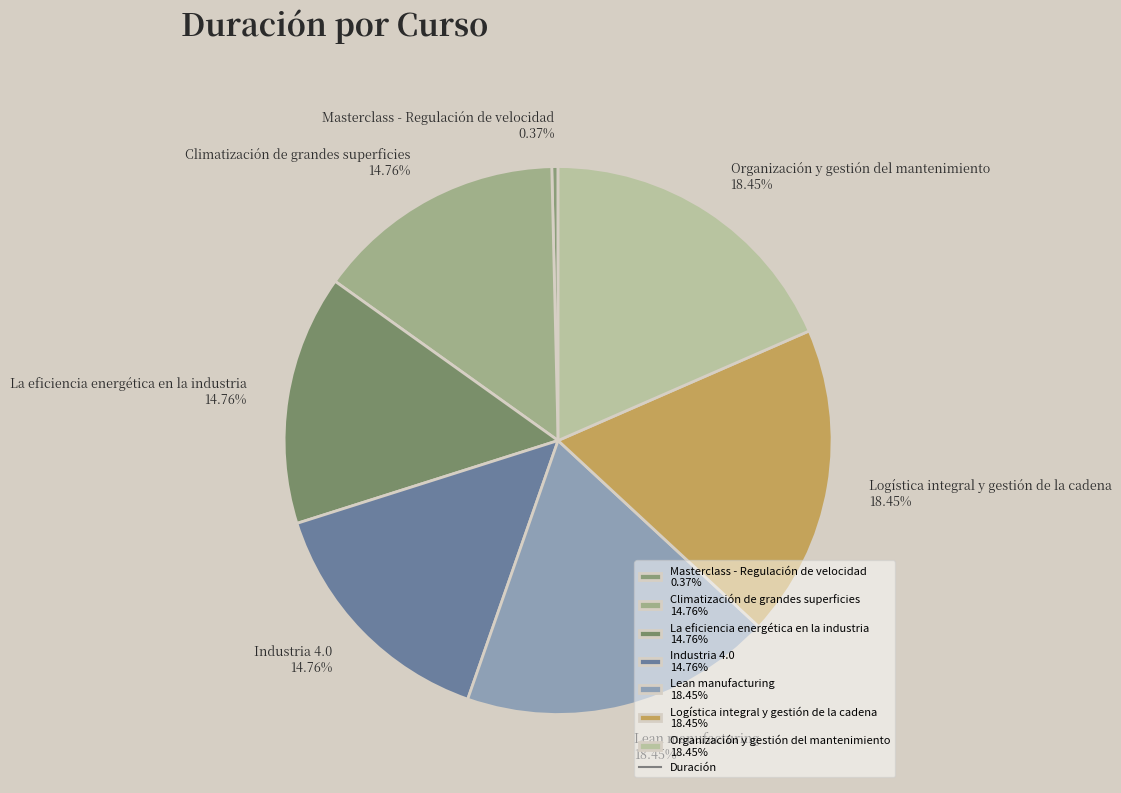

Count the number of slices in the pie.

7